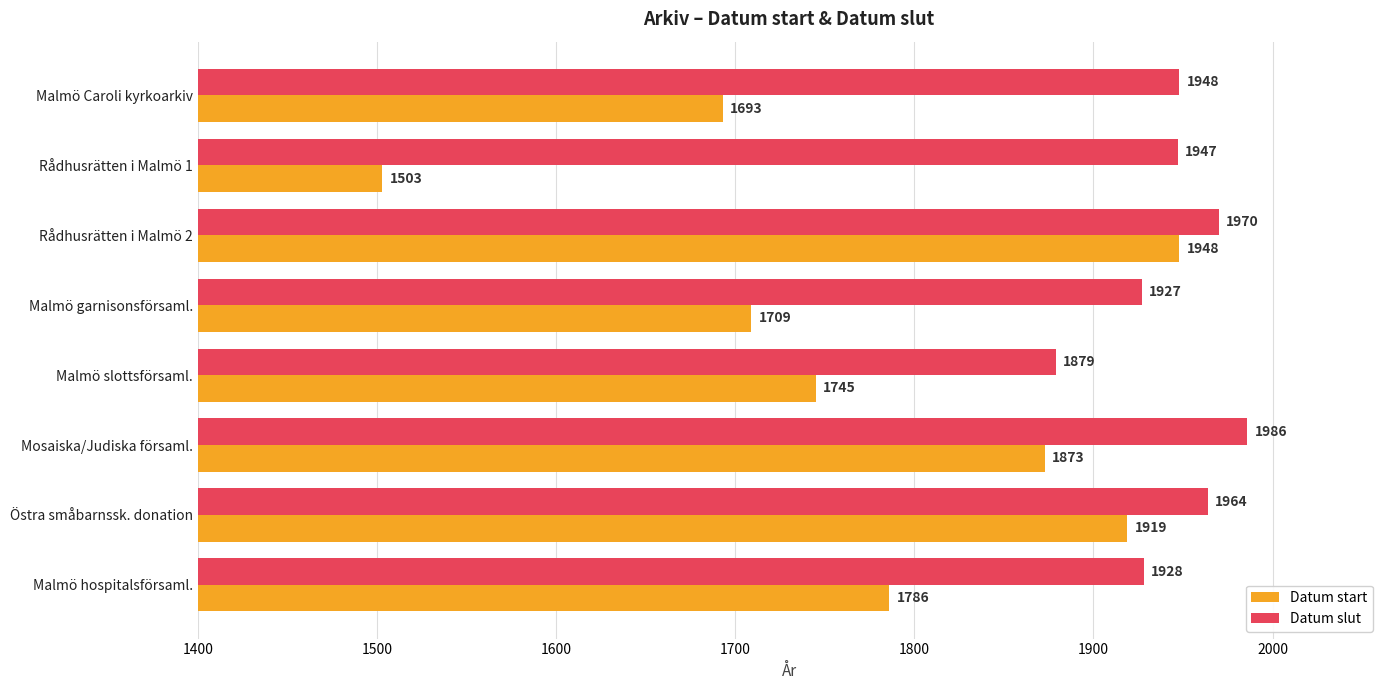

What is the sum of all Datum start values?

14176